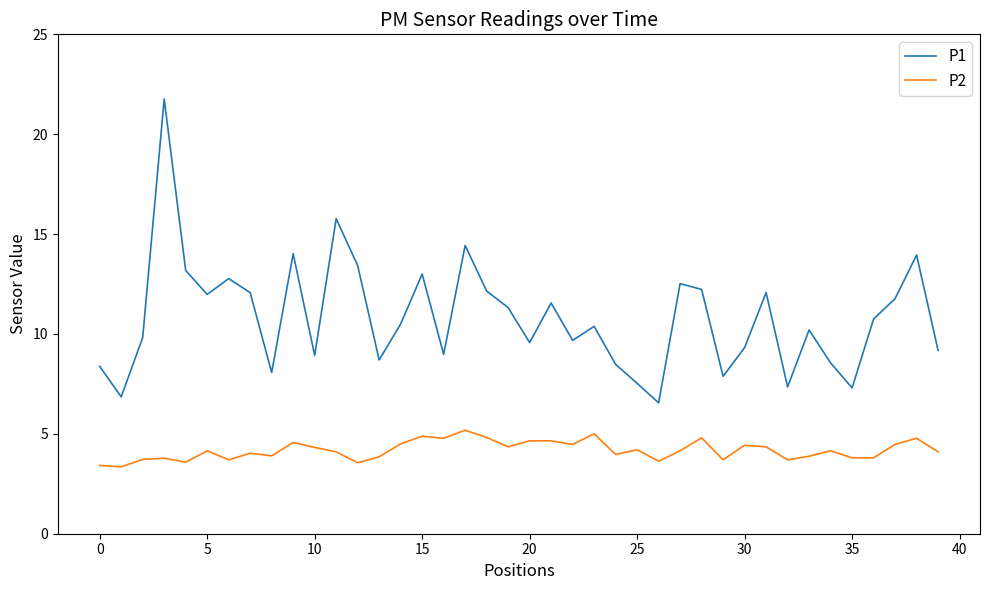

Which series has the largest total across all categories?

P1